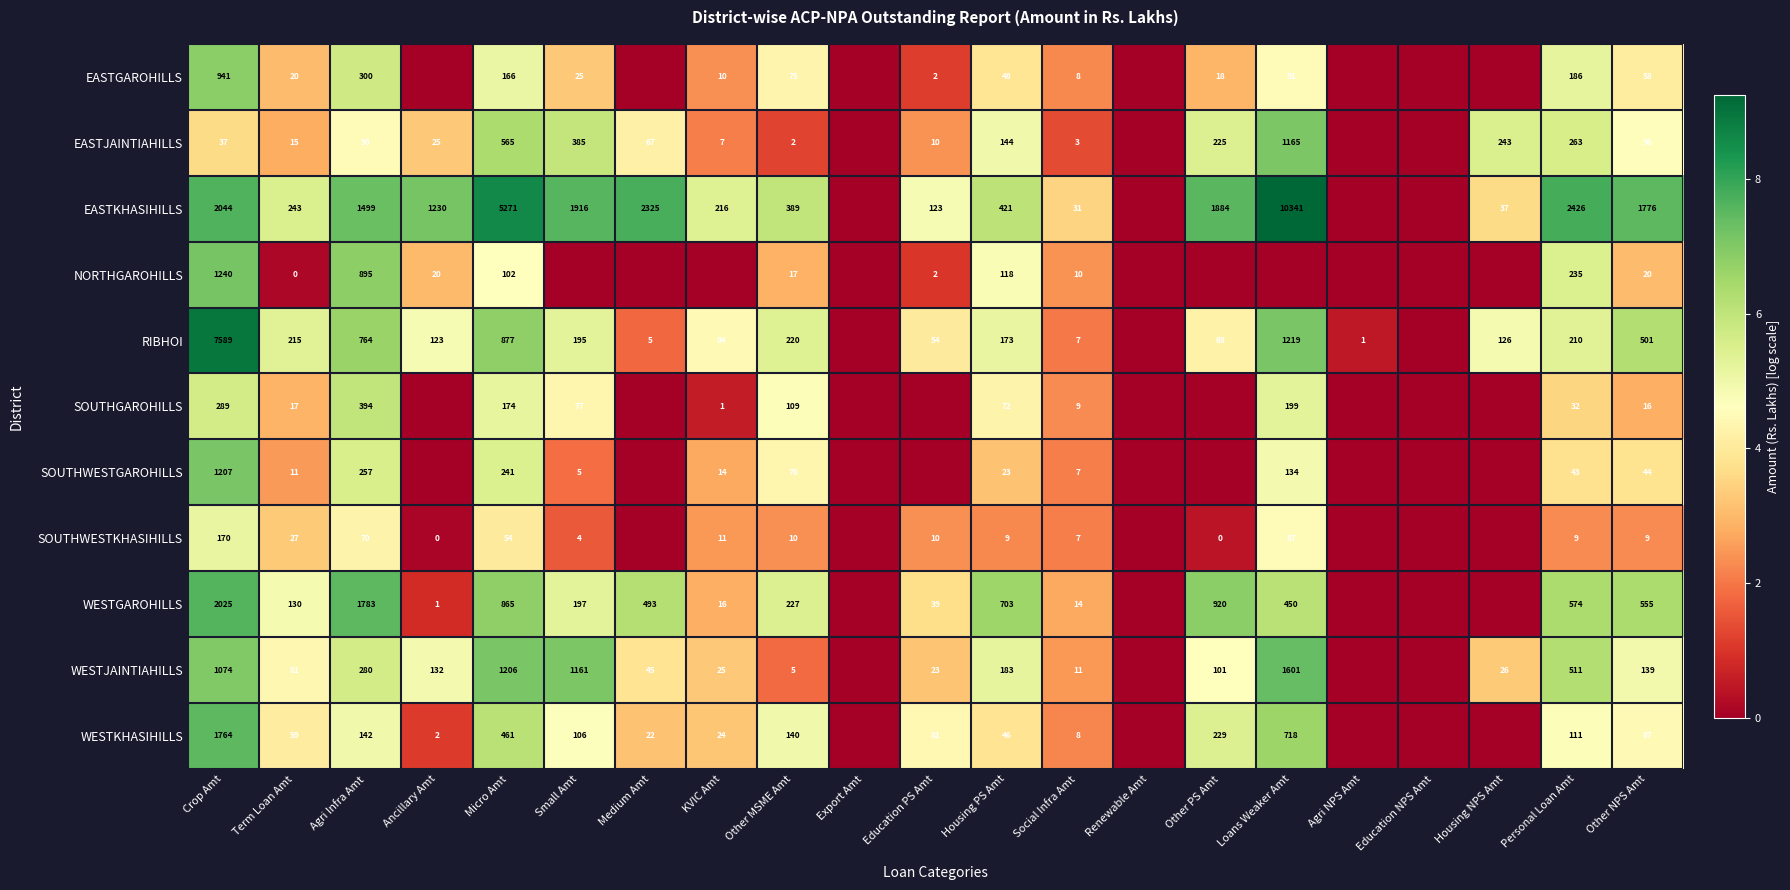

Is the value of SOUTHWESTGAROHILLS at Loans Weaker Amt greater than the value of EASTKHASIHILLS at Crop Amt?

No